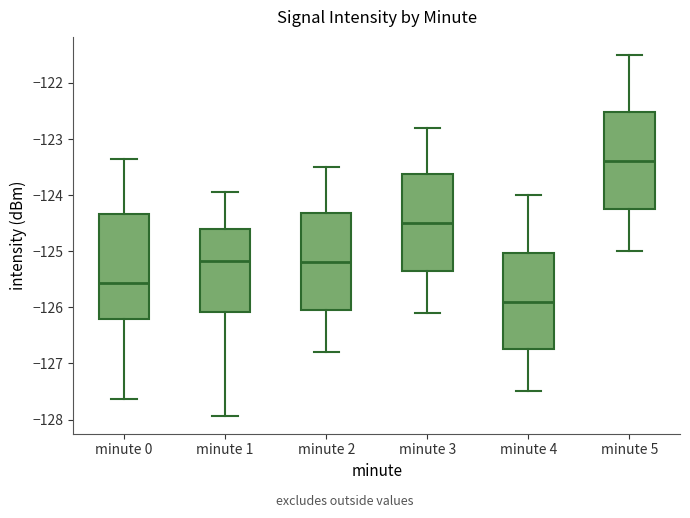

Where is the lower edge of the box for minute 4 on the y-axis? The values are not printed on the chart, so give them approximately, as read against the axis.

-126.7